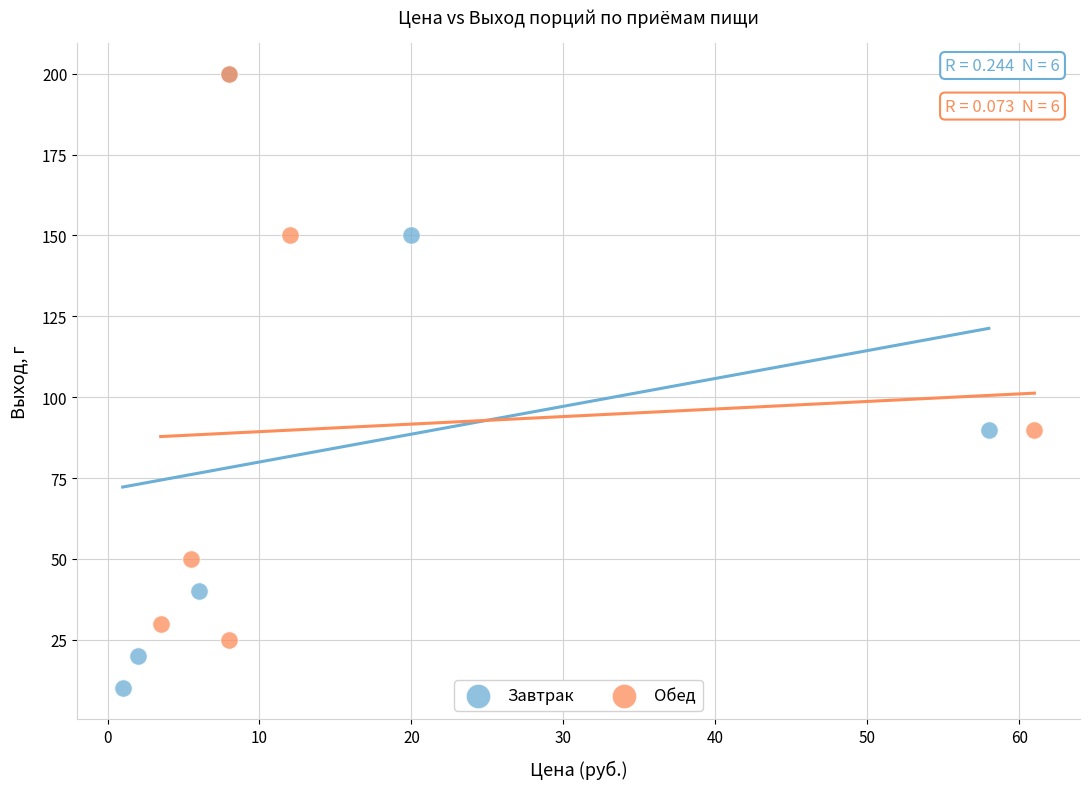

Which series has the widest spread of Y values?

Завтрак